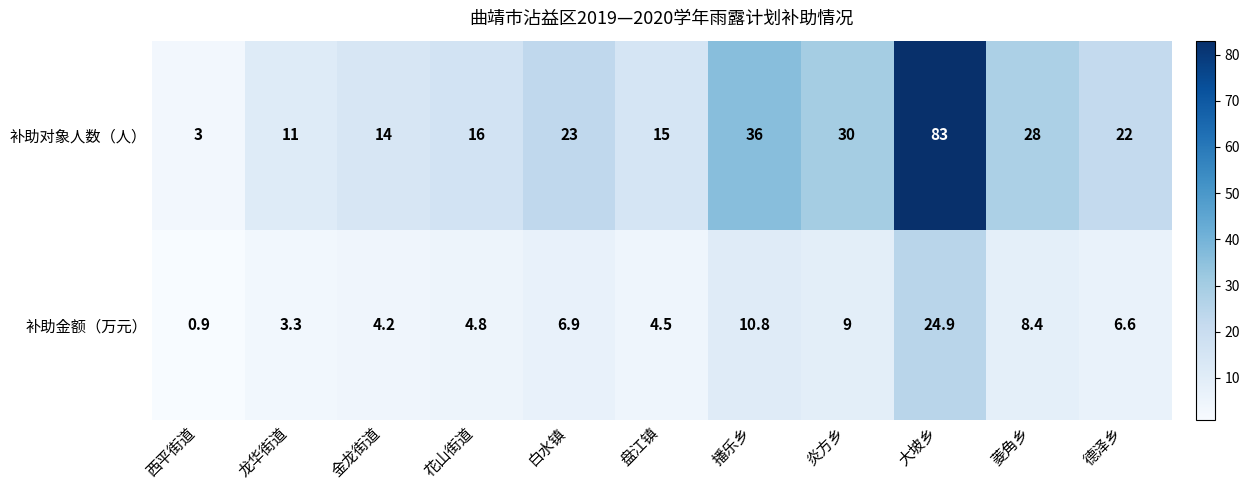

What is the difference between the highest and lowest values at 西平街道?

2.1